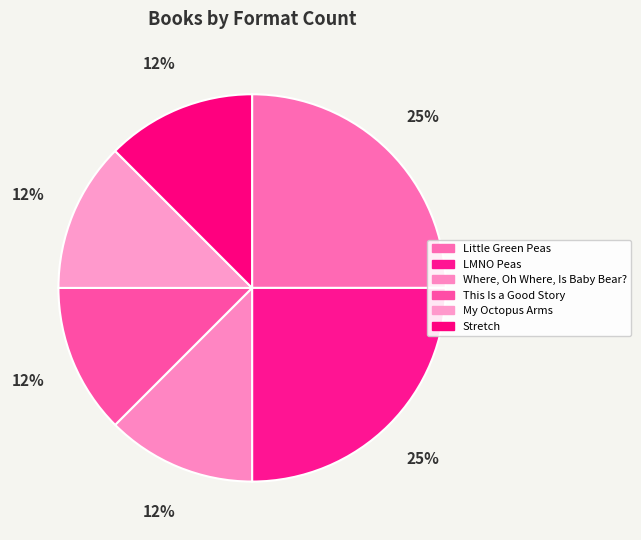

Which slice is the smallest?

Where, Oh Where, Is Baby Bear?